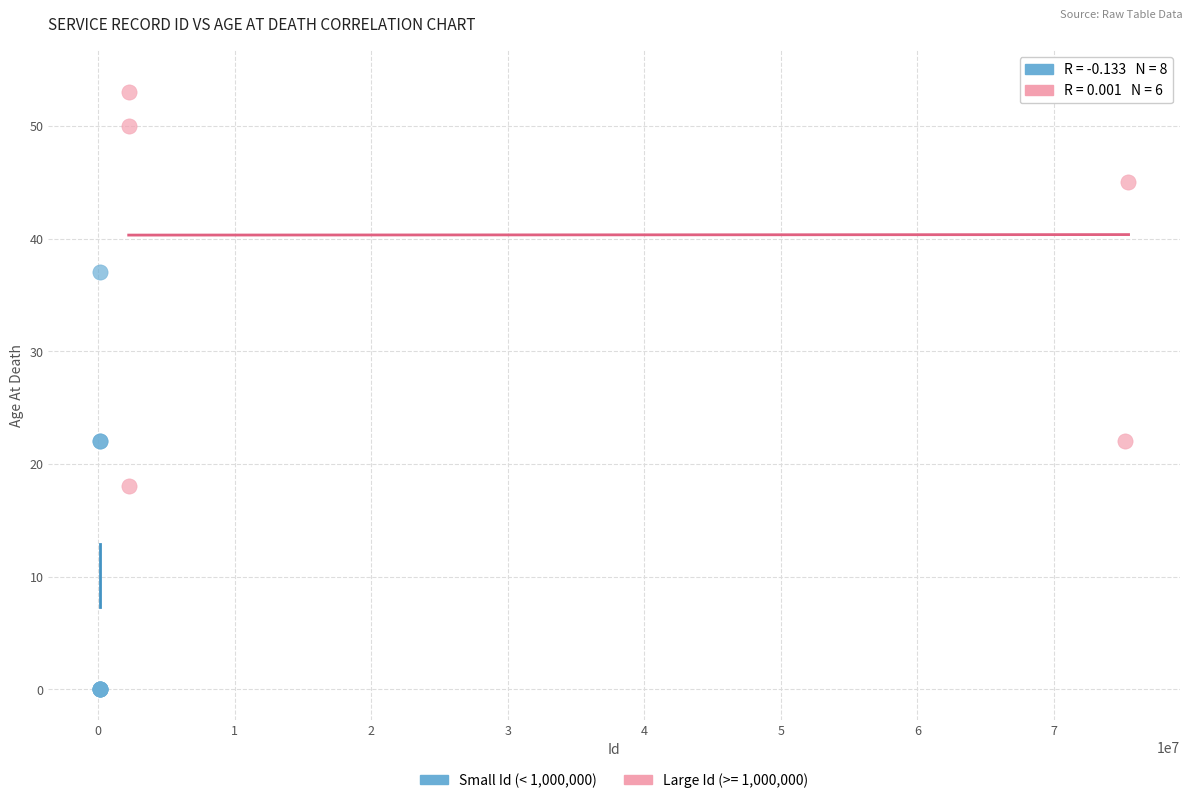

Which series contains the highest Y value?

Large Id (>= 1,000,000)